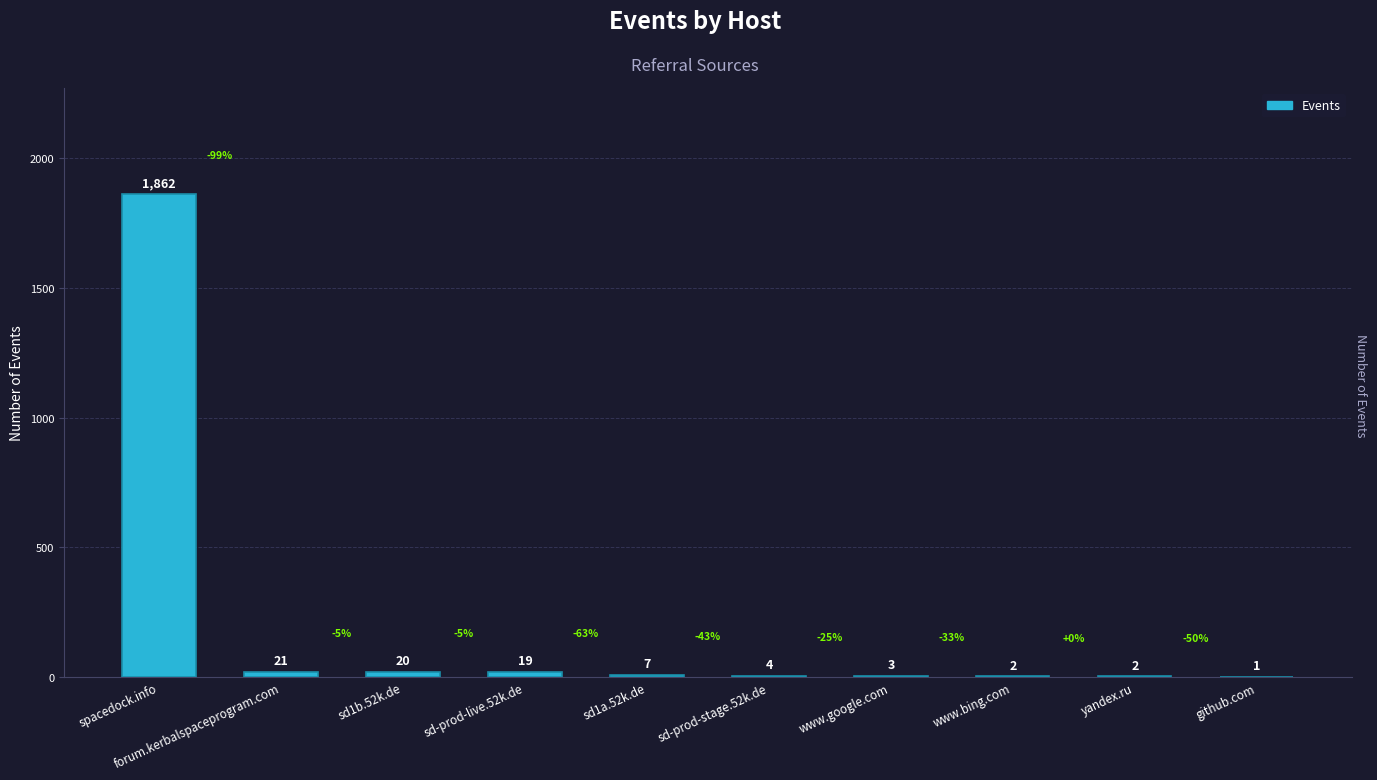

What is the sum of the values at sd-prod-stage.52k.de and sd1a.52k.de?

11